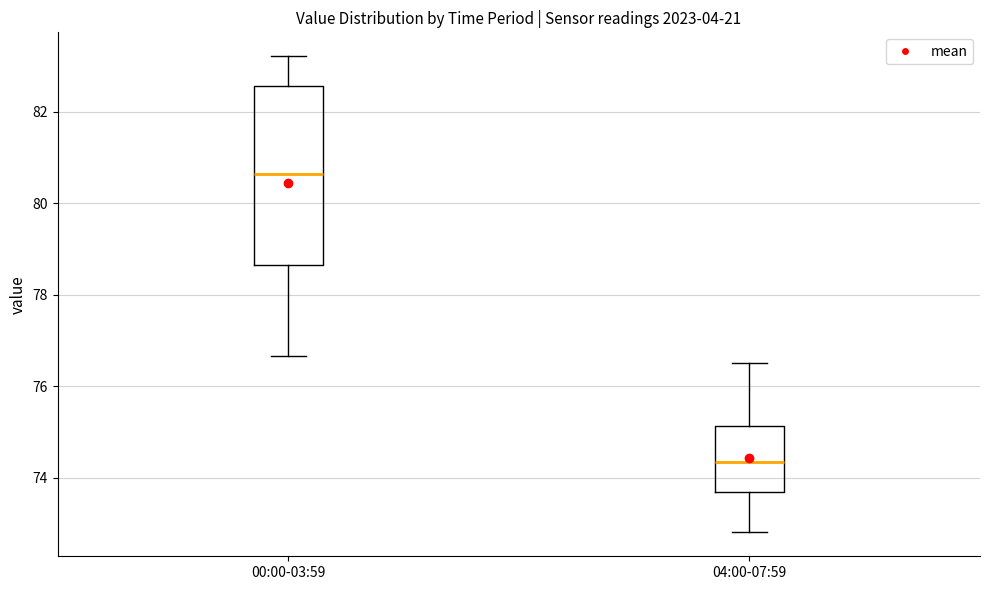

Which box's median line is the lowest?

04:00-07:59